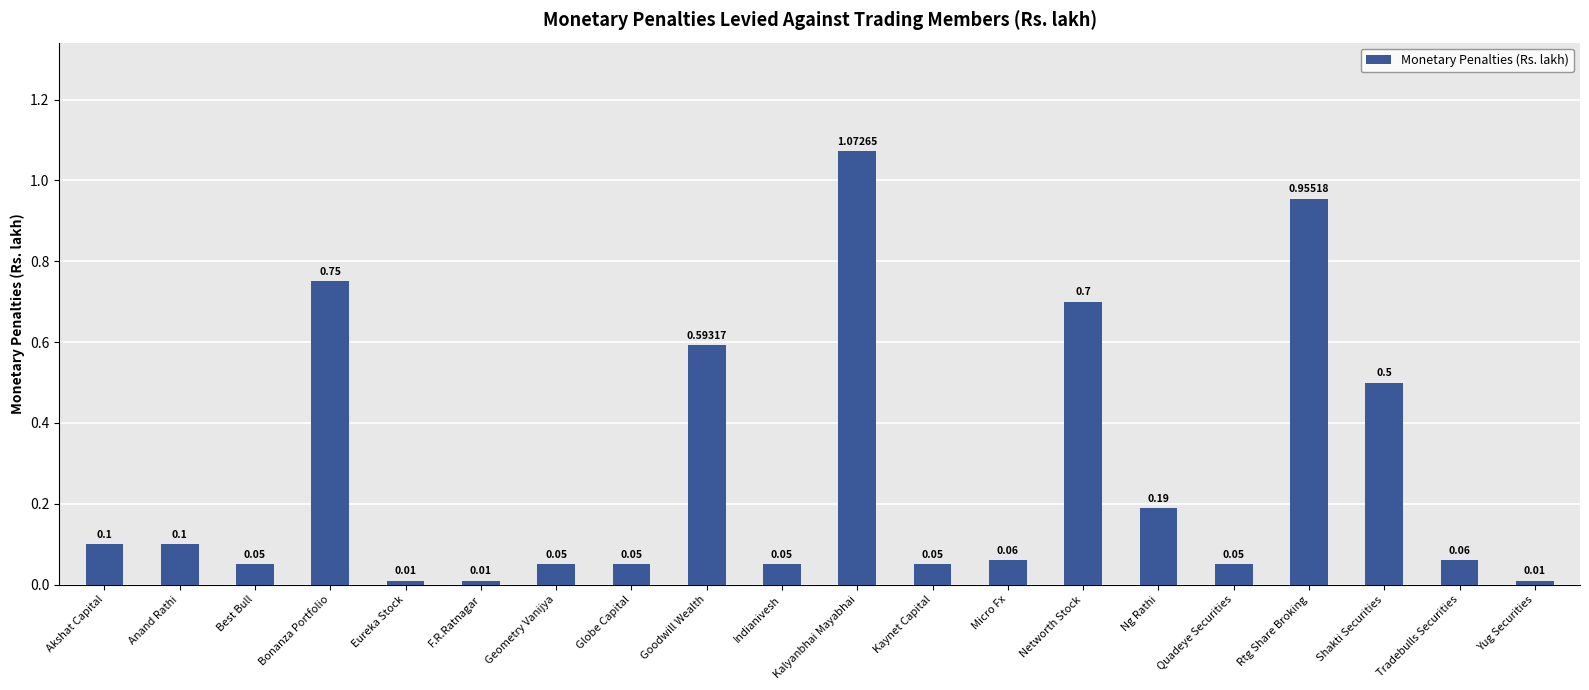

What is the label of the 3rd bar from the right?

Shakti Securities